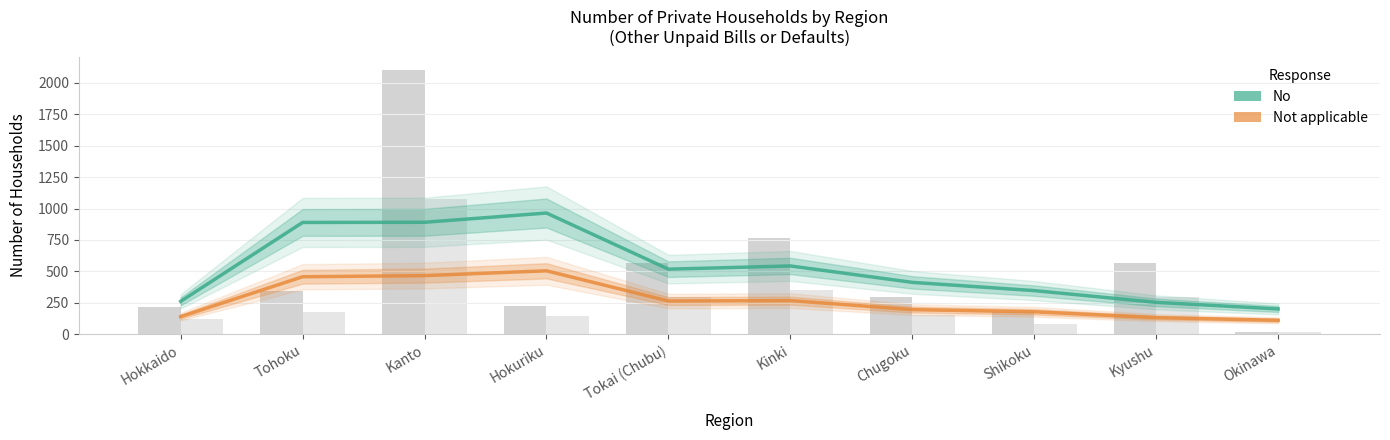

Does the chart contain any negative values?

No